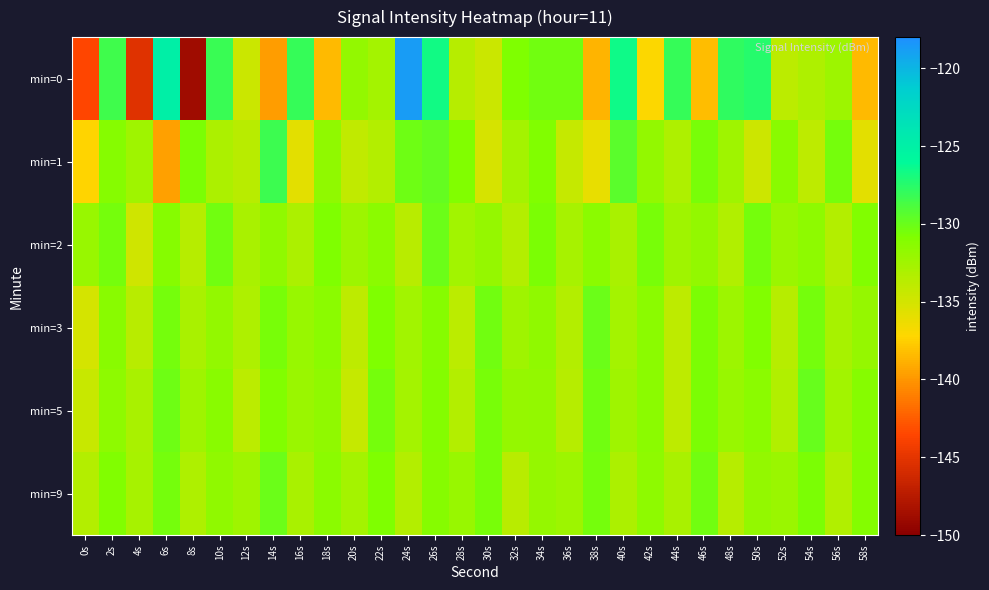

Which category has the lowest value across all series?

8s